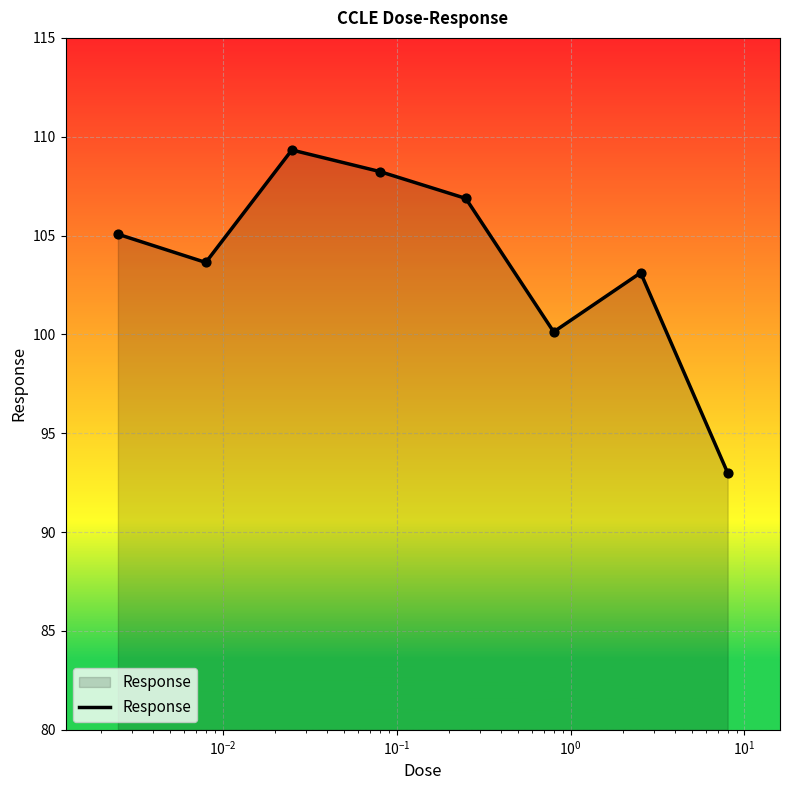

What is the smallest value displayed?

93.0